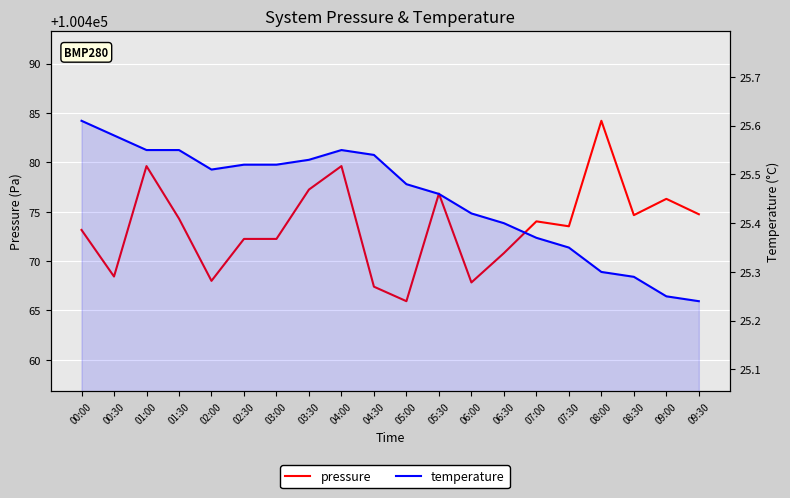

What is the total value across all series at 09:00?

100501.6